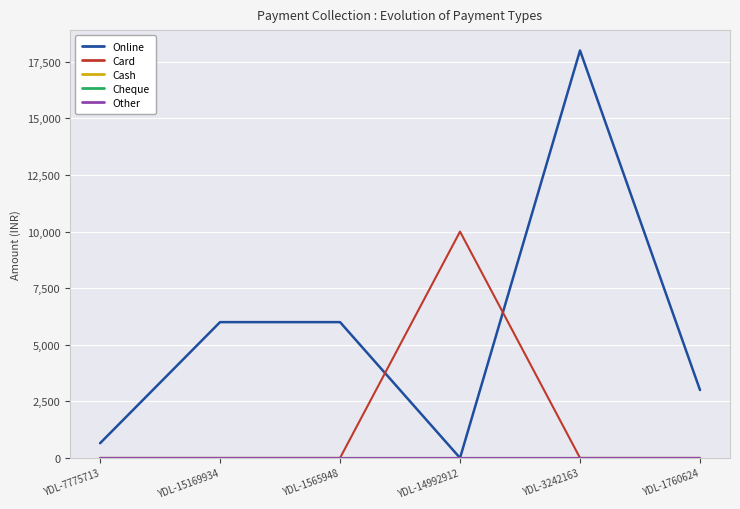

True or false: Cheque and Online cross at least once.

False